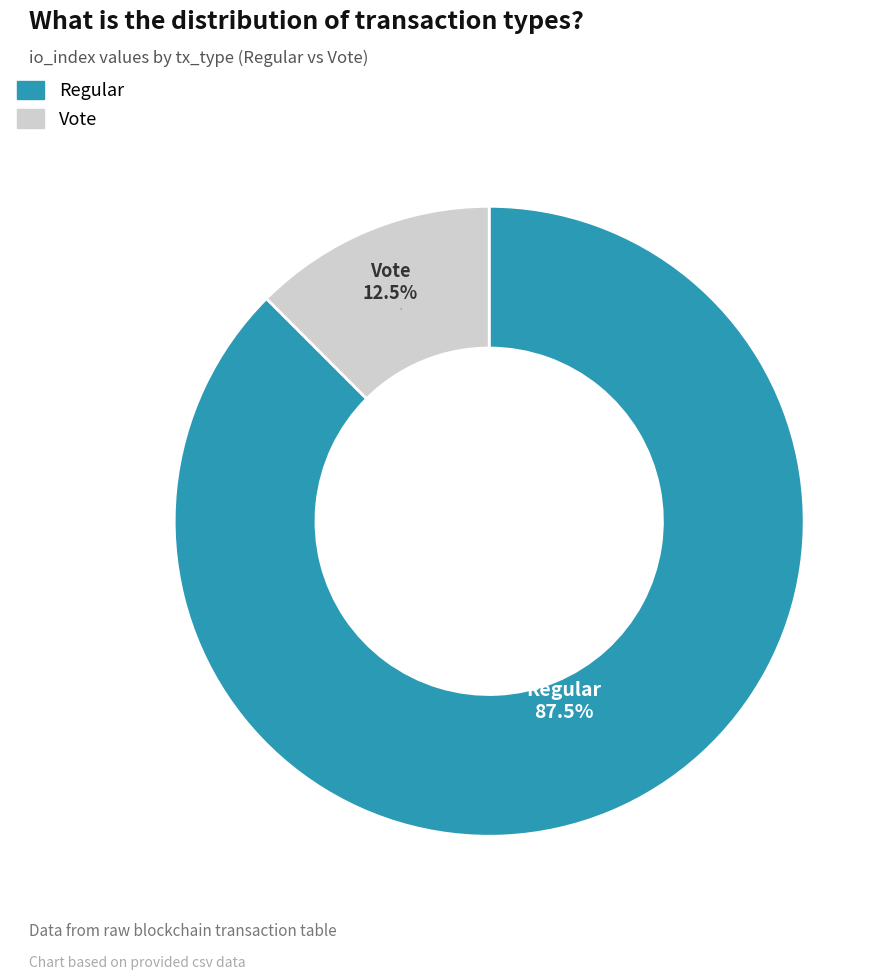

To the nearest percent, what is the average slice percentage?

50%